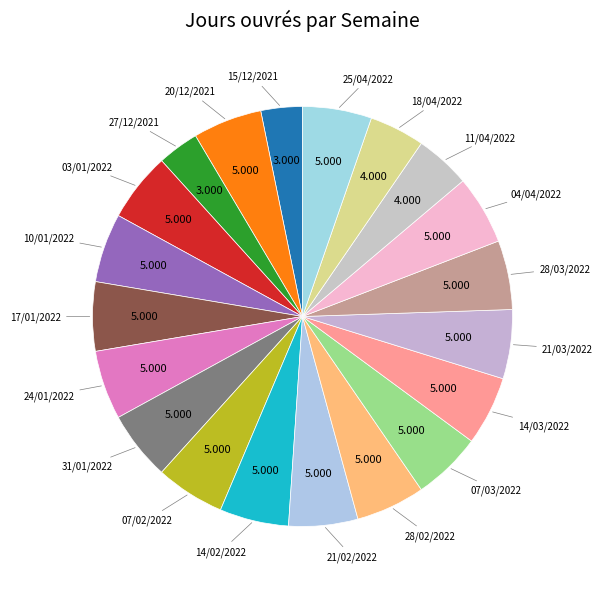

Count the number of slices in the pie.

20